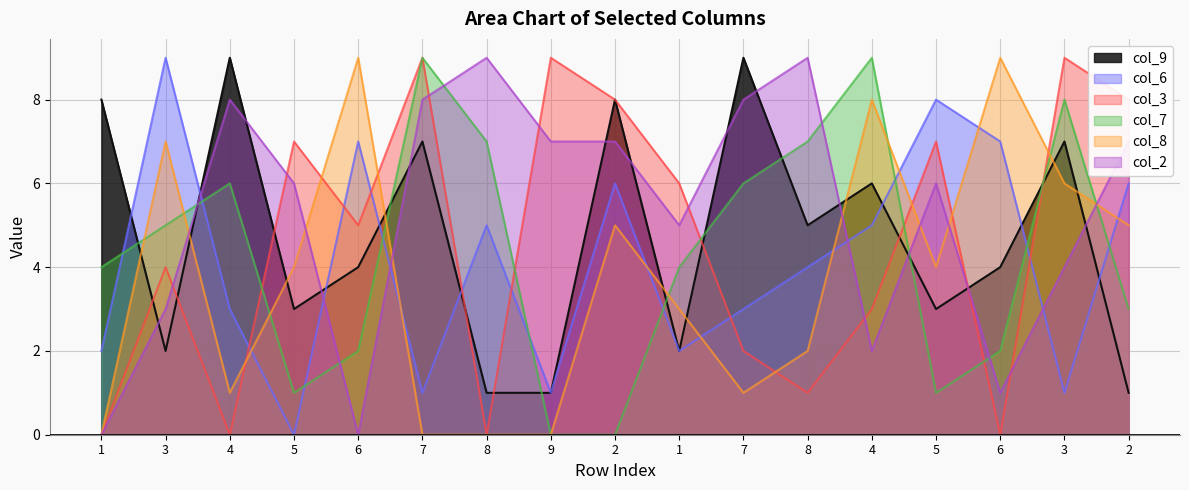

Count the col_7 values in the range 2 to 7.

10